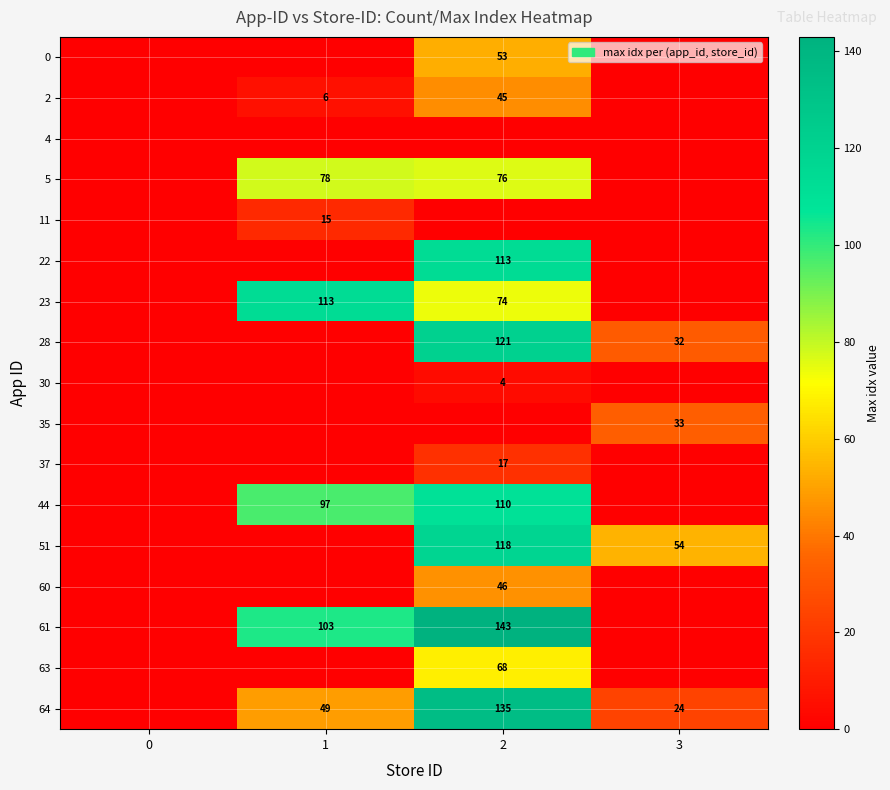

Is it true that 44 equals 172 at 1?

False